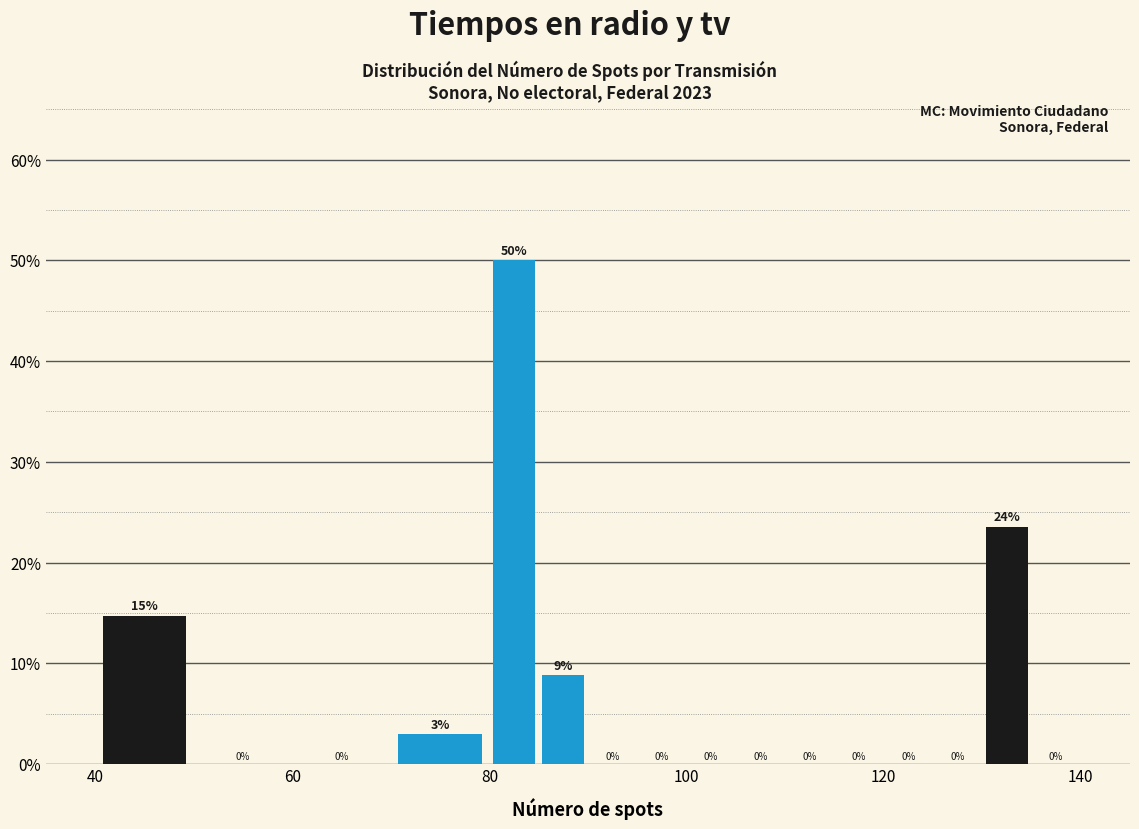

Read against the x-axis, roughly where is the centre of the tallest bar?

82